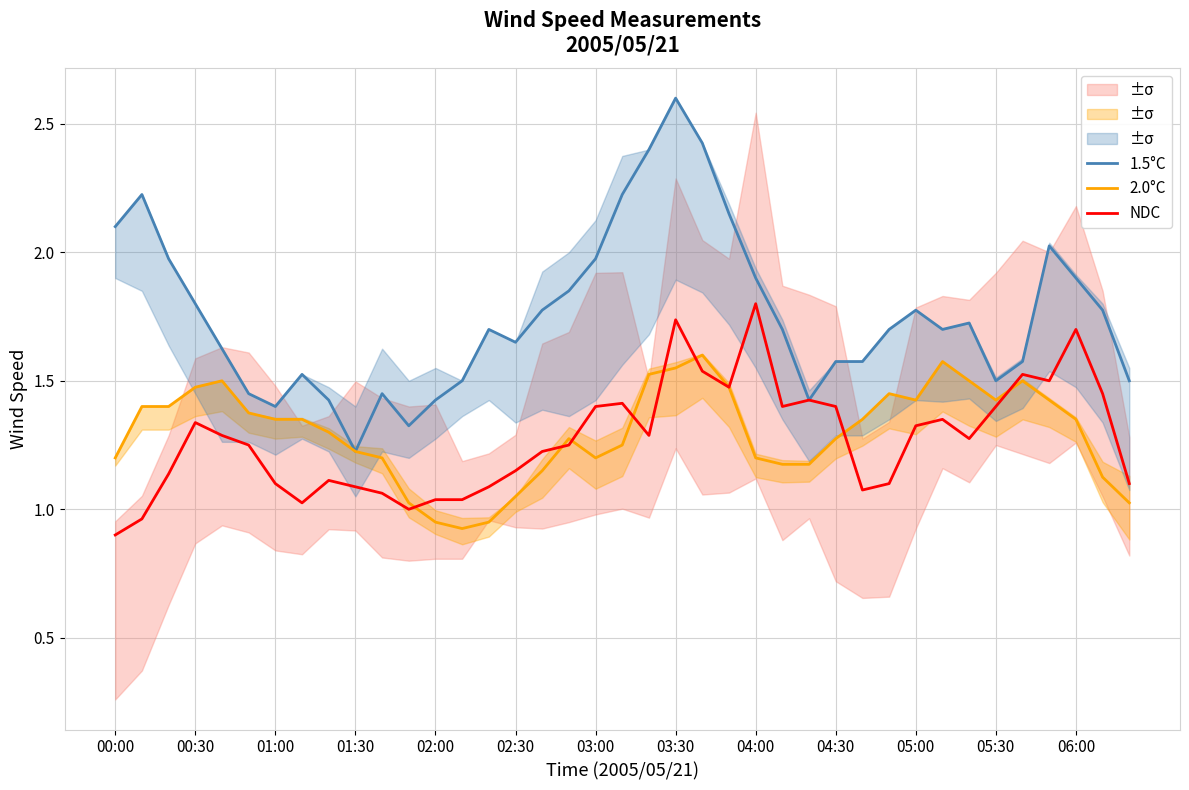

Which category has the lowest value in the NDC series?

00:00